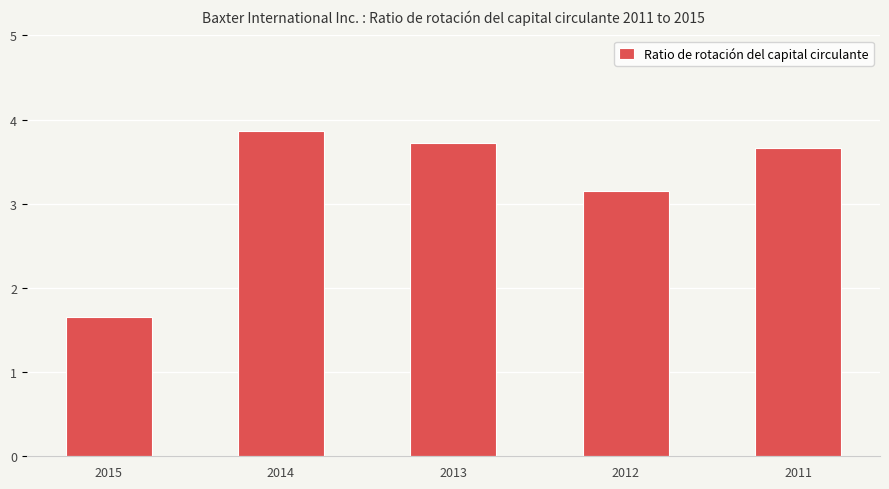

Which label corresponds to the largest value in the chart?

2014